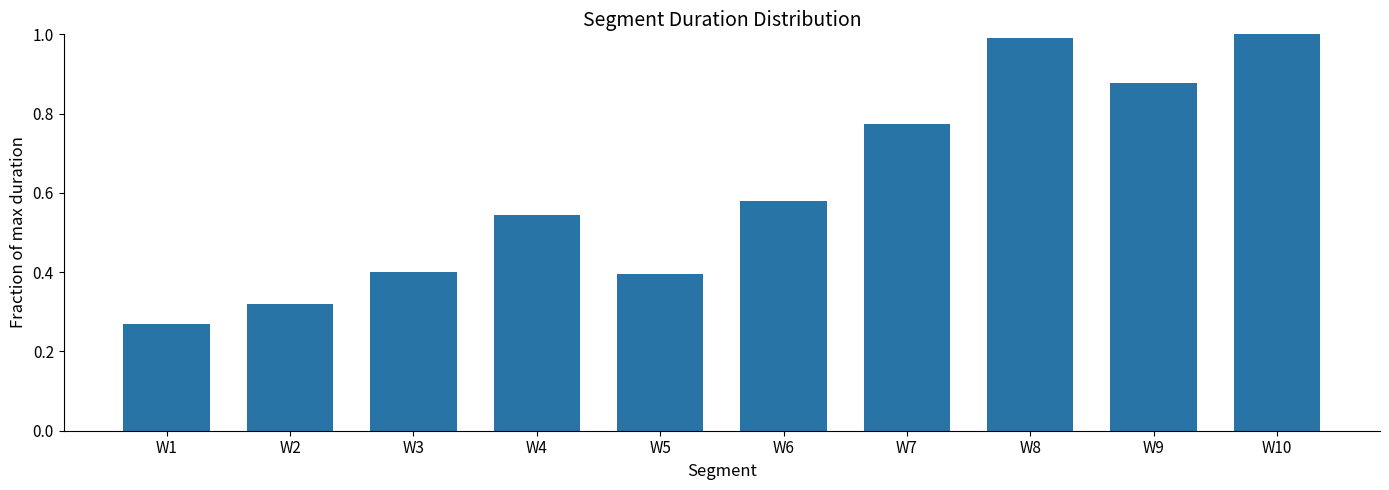

What is the change in value from W1 to W9?

+0.6